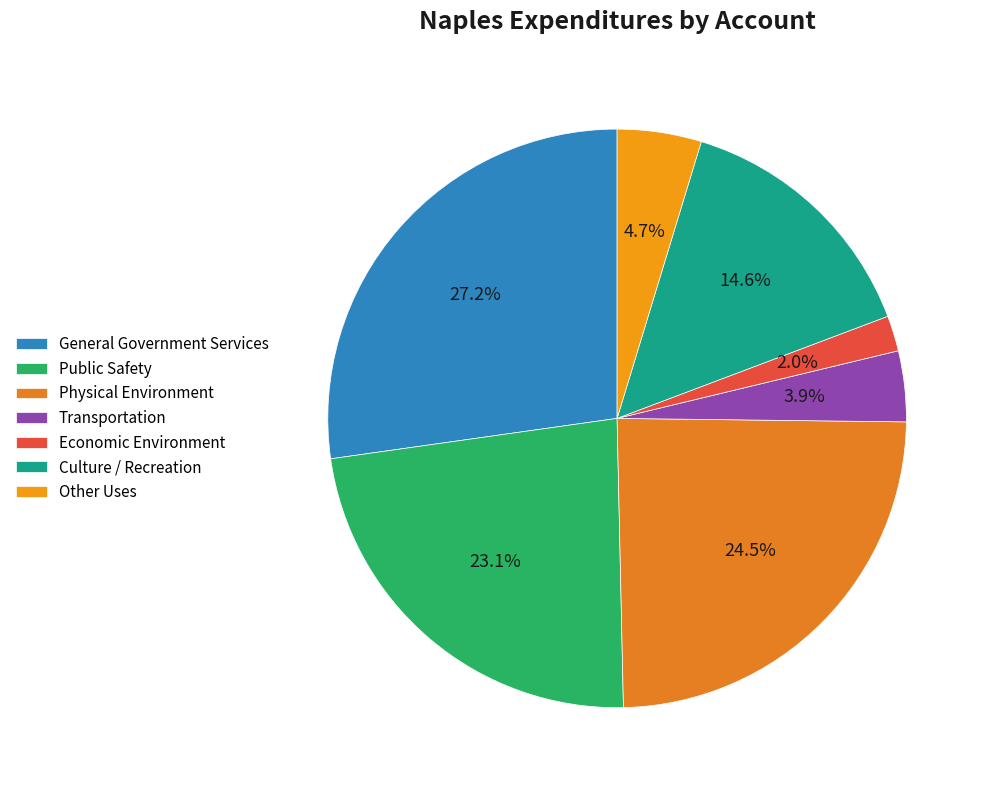

Is it true that Transportation is 13% of the pie?

False